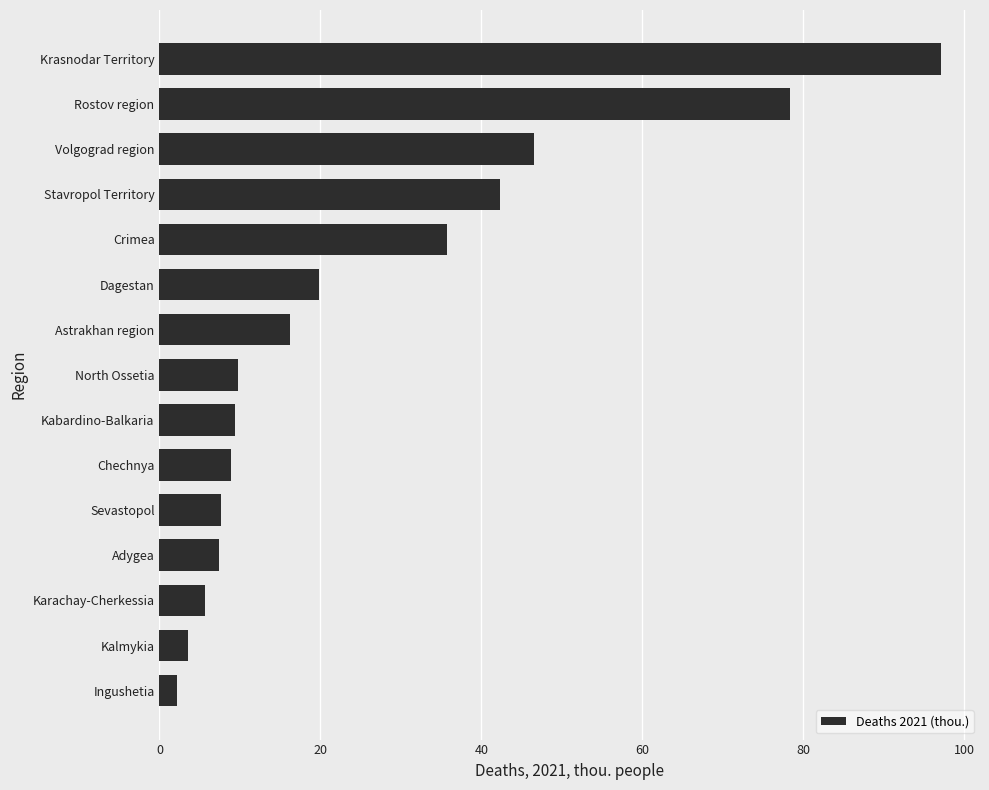

Count the number of categories in the chart.

15